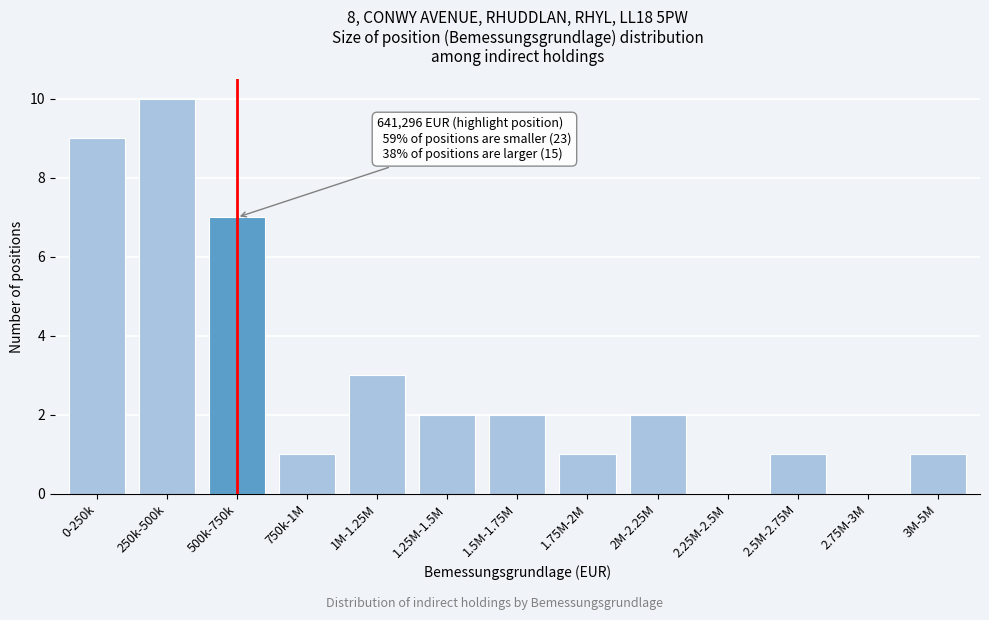

Reading left to right, transcribe all the data shown in this chart.

0-250k=9	250k-500k=10	500k-750k=7	750k-1M=1	1M-1.25M=3	1.25M-1.5M=2	1.5M-1.75M=2	1.75M-2M=1	2M-2.25M=2	2.25M-2.5M=0	2.5M-2.75M=1	2.75M-3M=0	3M-5M=1